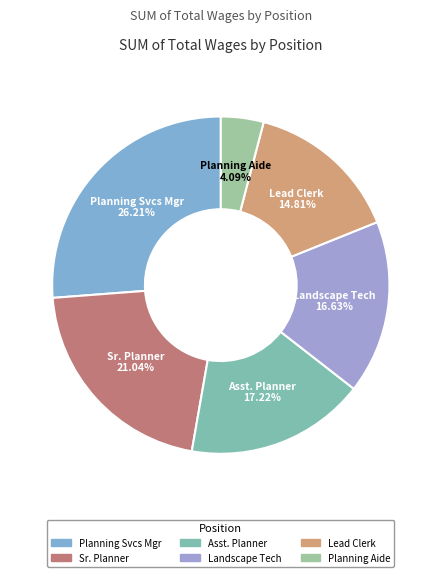

Is the sum of Landscape Tech and Sr. Planner greater than half?

No